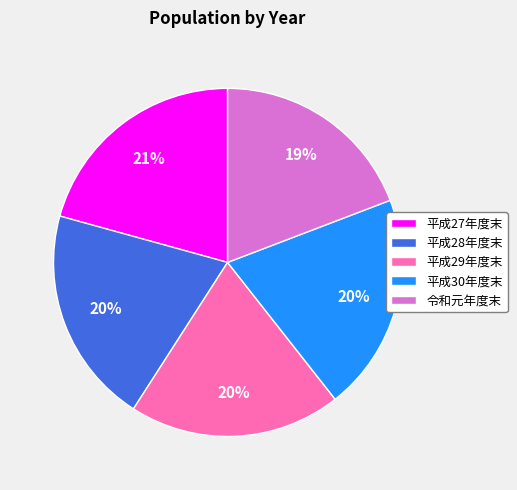

Do 令和元年度末 and 平成29年度末 together represent more than half of the pie?

No